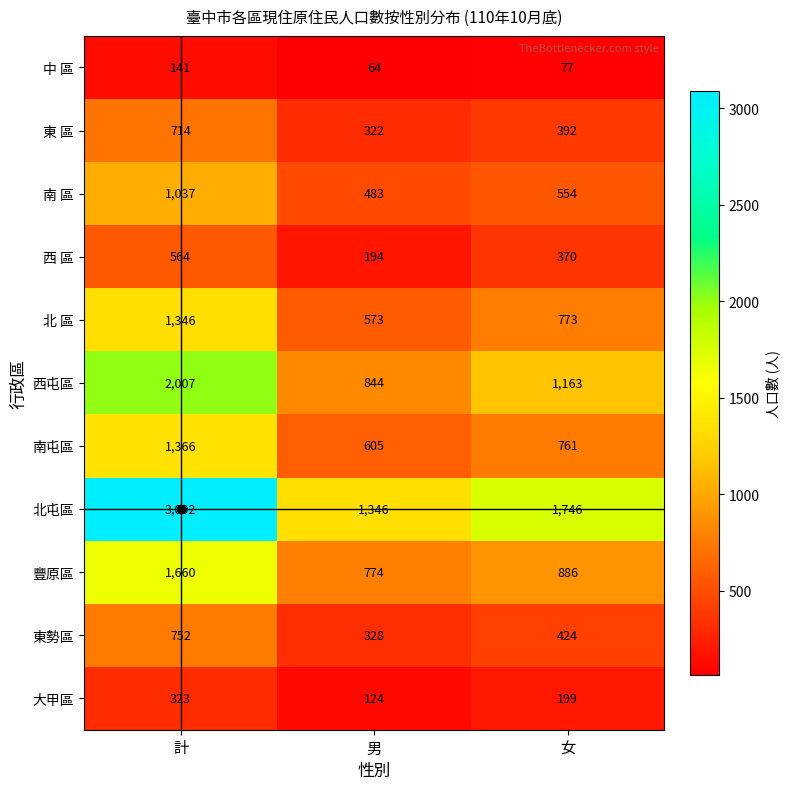

Between 計 and 男, which series saw the biggest shift?

北屯區